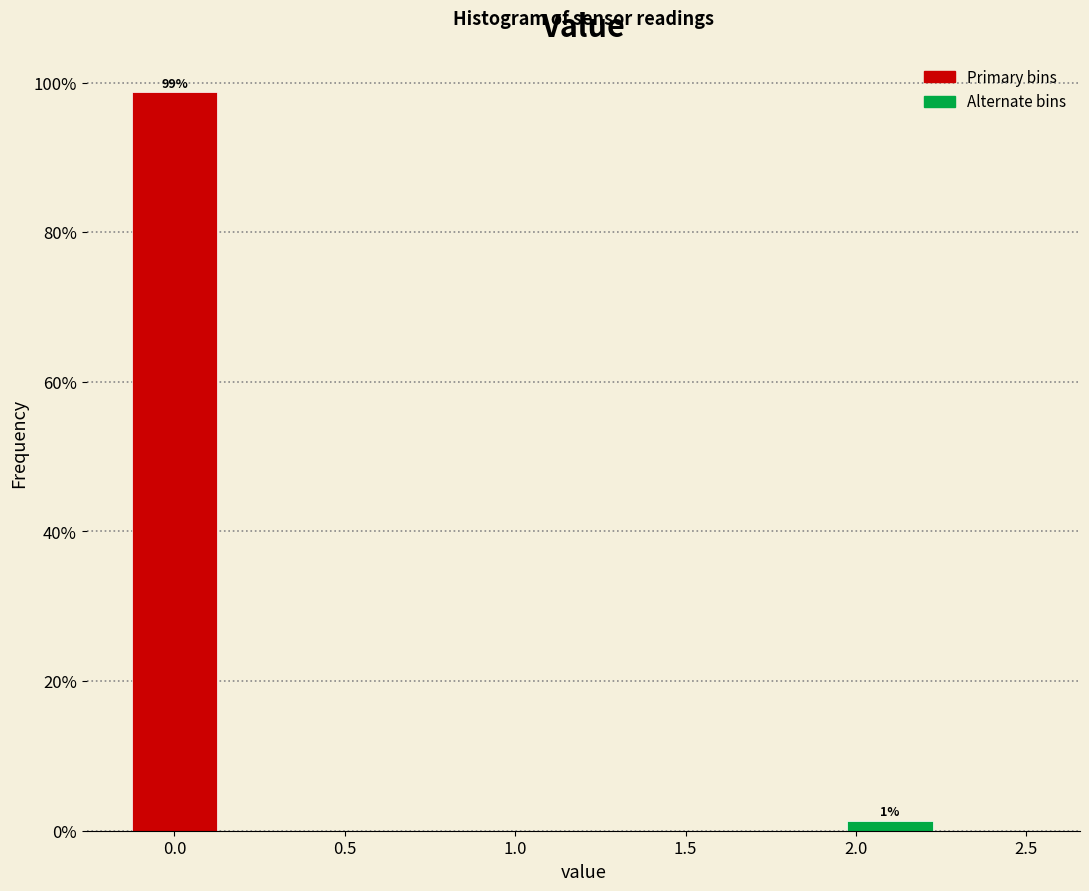

Which range on the x-axis has the tallest bar?

-0.15 to 0.15